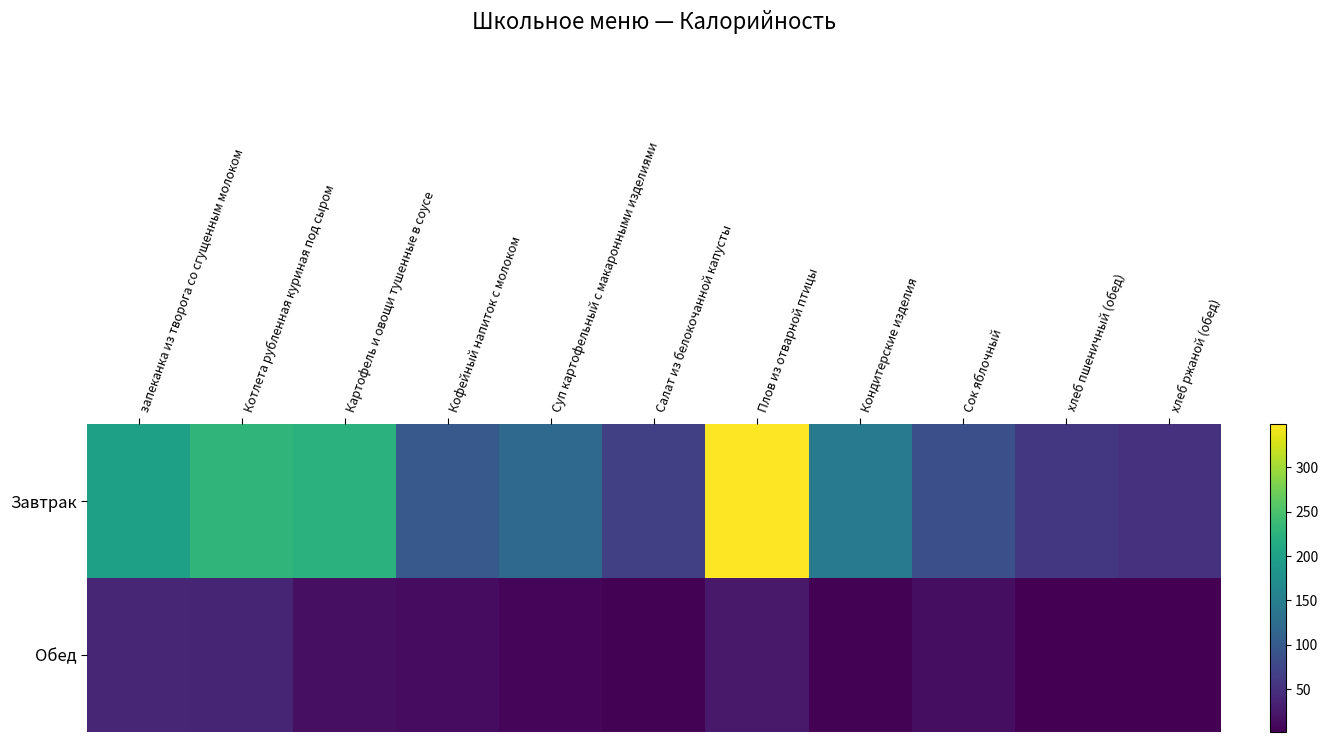

At how many categories does at least one series exceed 236?

1